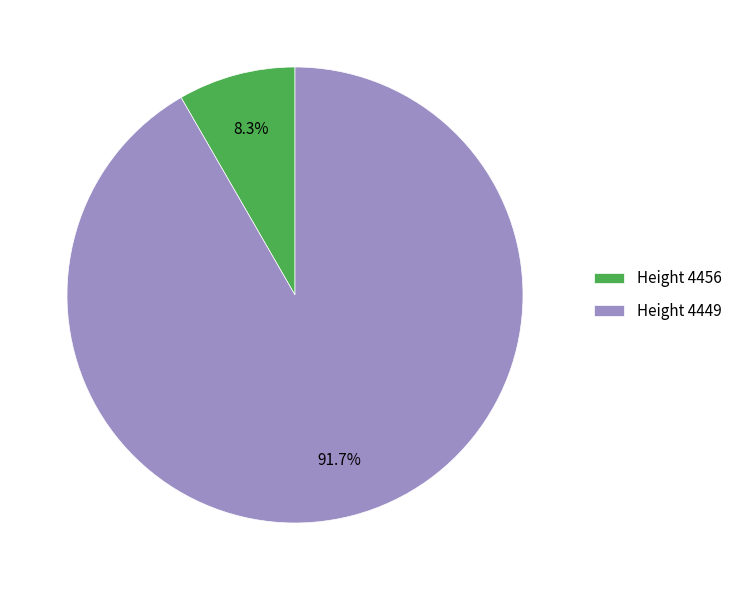

Approximately how many times larger is the value at Height 4449 compared to Height 4456?

11.0